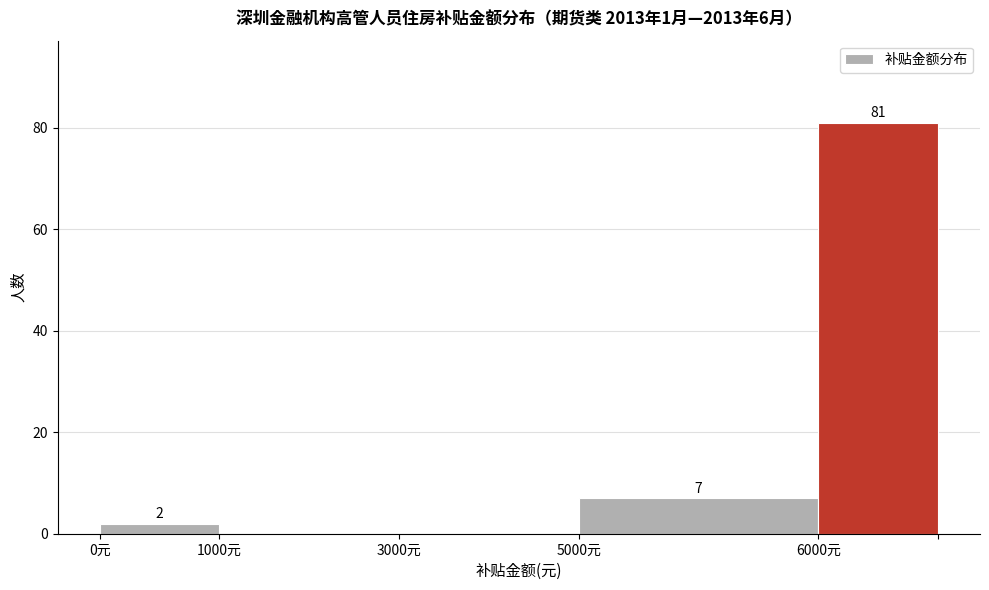

Reading right to left, list all the values displayed in this chart.

6000元=81	5000元=7	3000元=0	1000元=0	0元=2